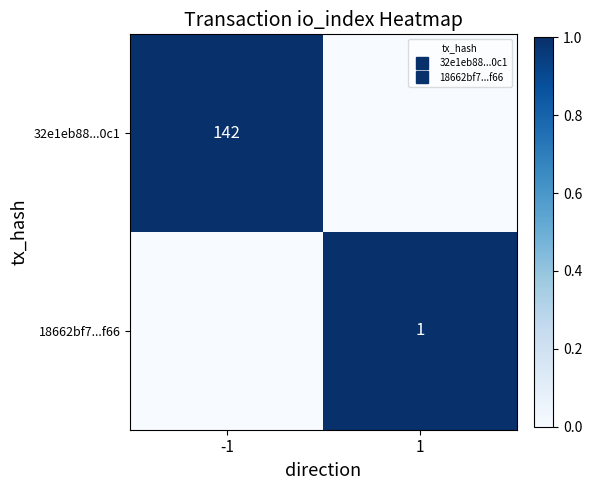

At which label does 18662bf7...f66 reach its peak?

1